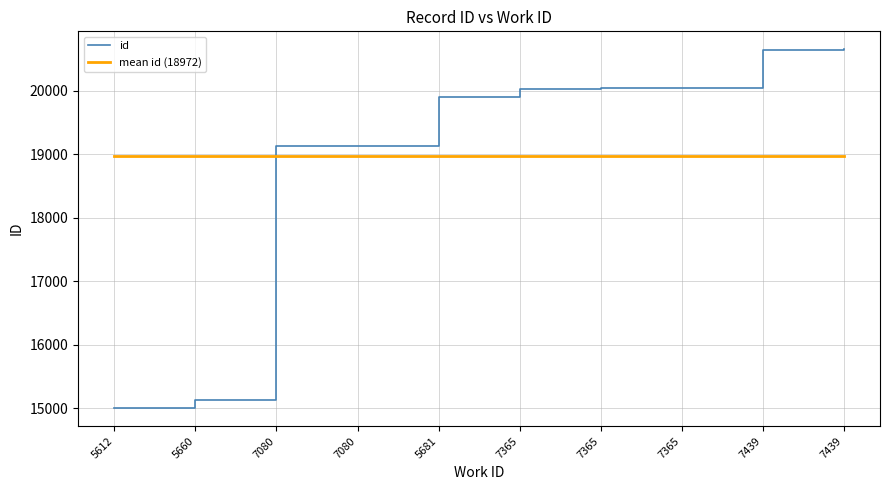

What is the sum of the id values at 7080 and 7080?

38257.0